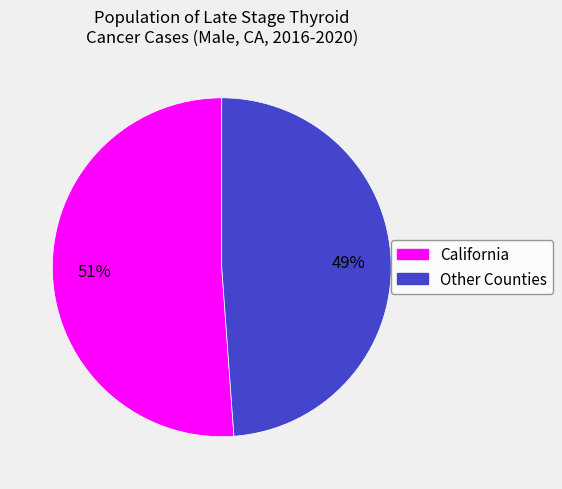

Is it true that California is 41% of the pie?

False